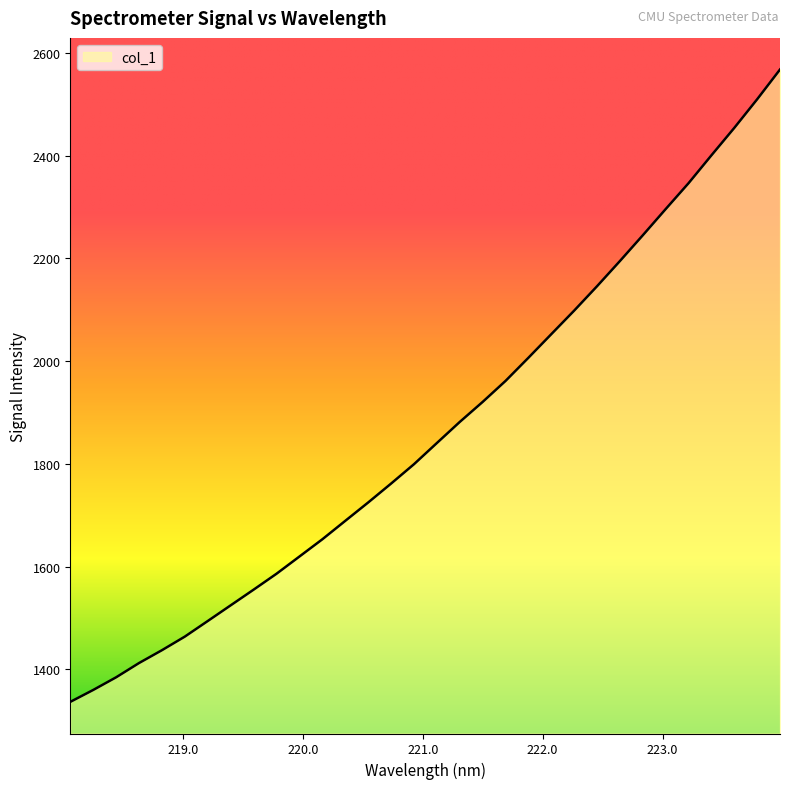

What is the sum of all values?

59726.6